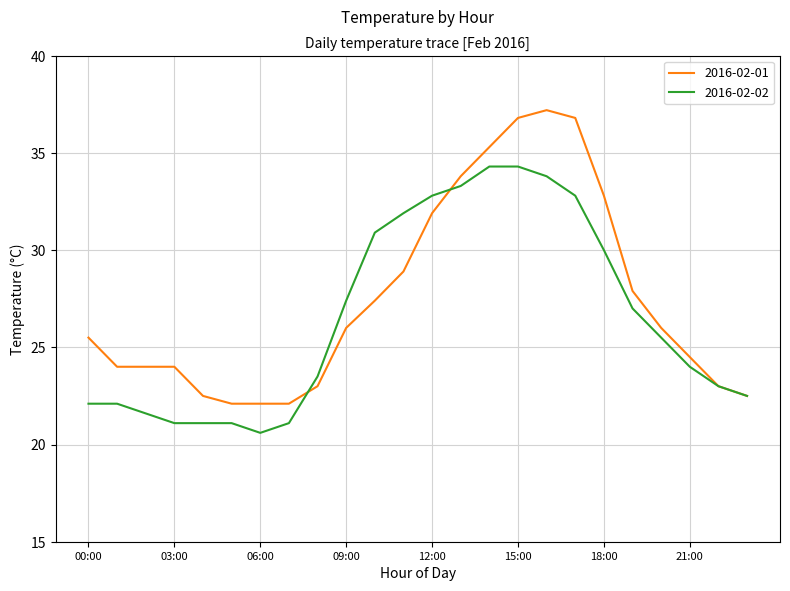

What is the difference between the maximum and minimum values in the 2016-02-01 series?

15.1